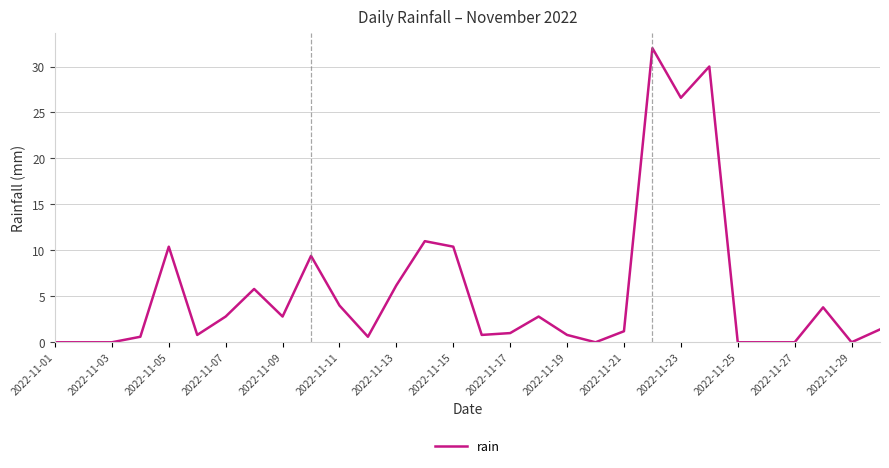

What is the greatest value displayed?

32.0